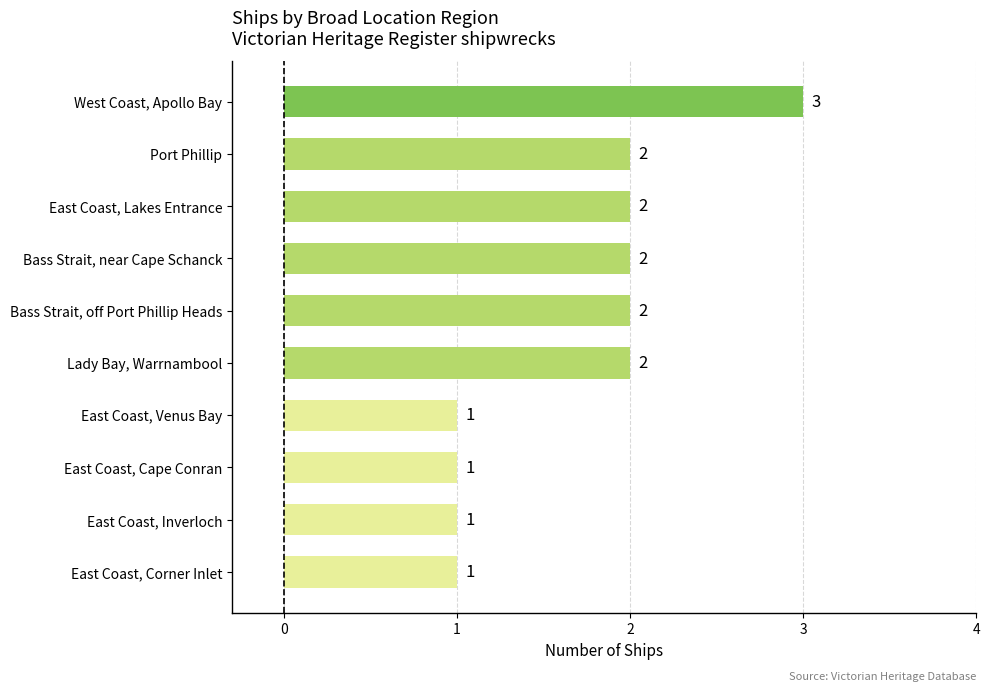

Which label corresponds to the largest value in the chart?

West Coast, Apollo Bay